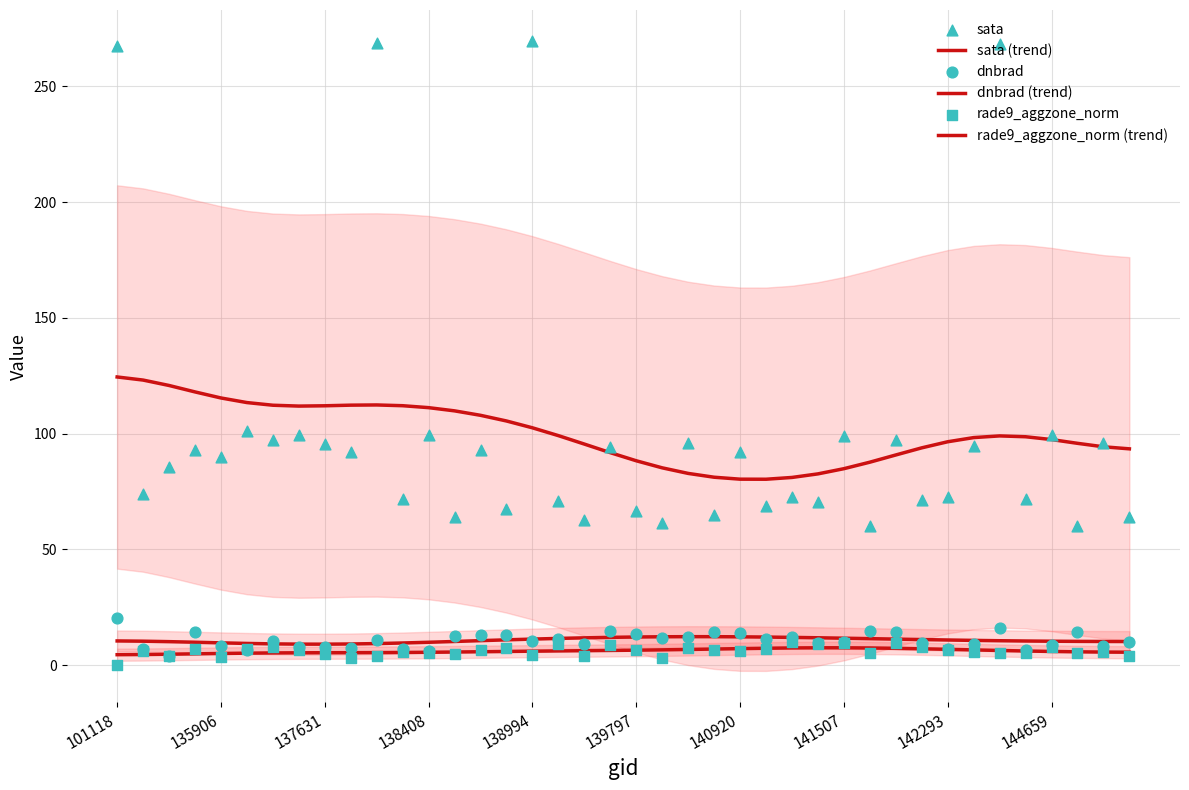

Is the value of dnbrad (trend) at 36 greater than the value of sata (trend) at 30?

No